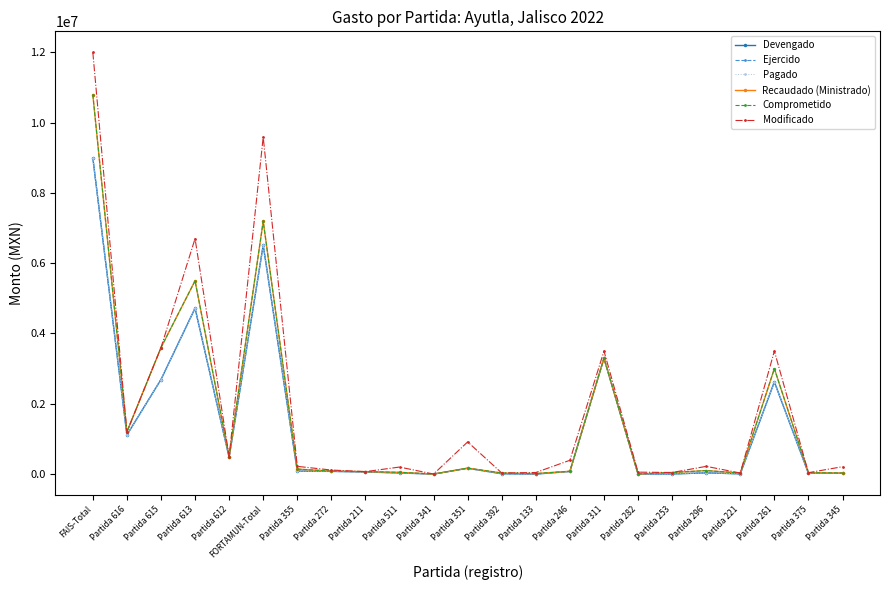

The value of Modificado at Partida 375 is 55166. True or false?

False